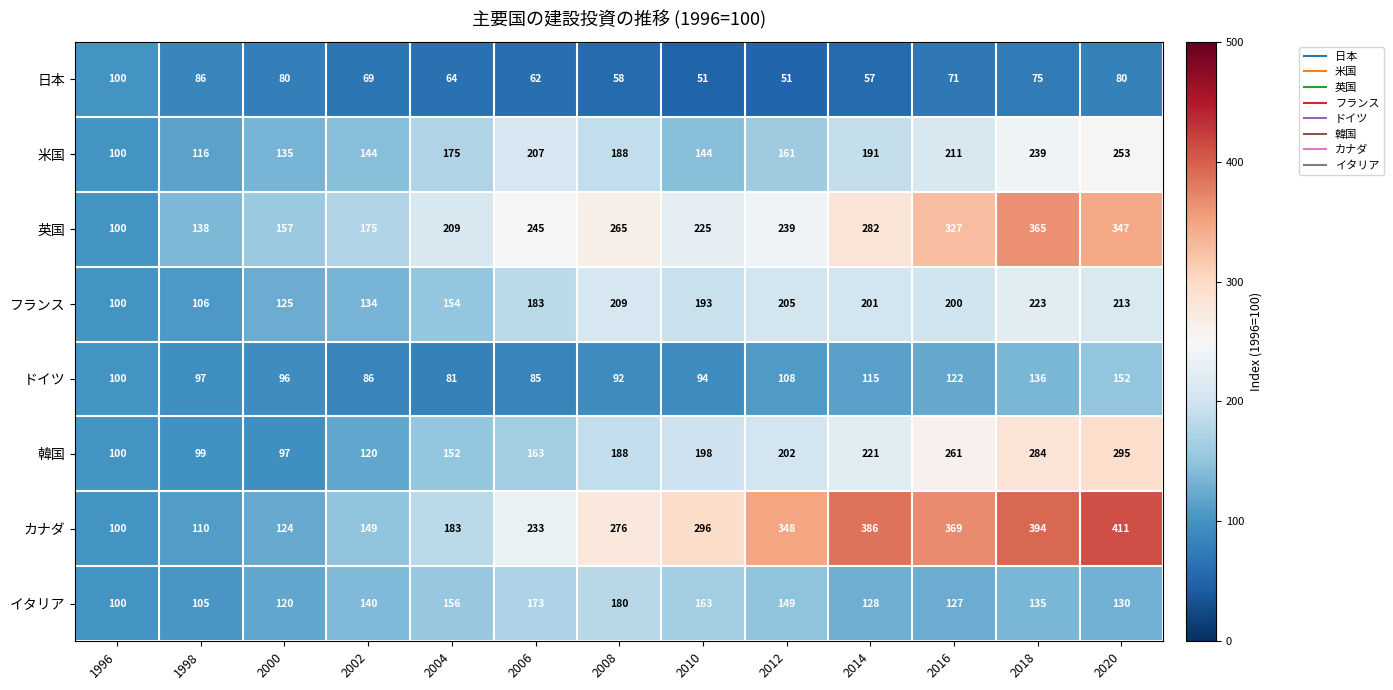

Rank the series at 2016 from highest to lowest value.

カナダ, 英国, 韓国, 米国, フランス, イタリア, ドイツ, 日本